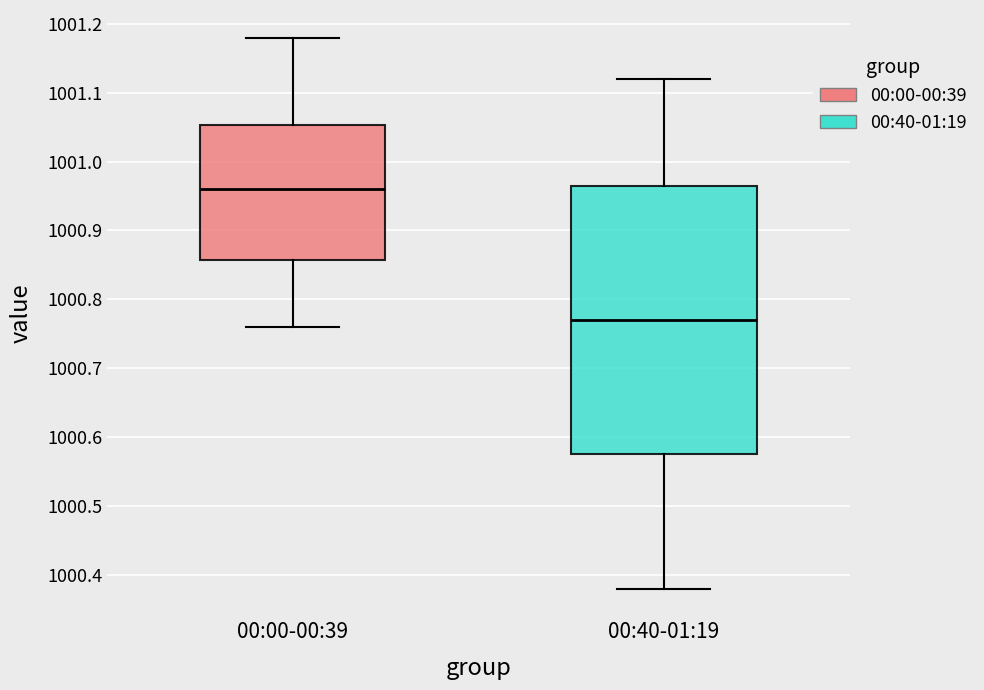

Reading left to right, read every box against the y-axis: the position of its median line, the range the box covers, and the ends of its whiskers. The values are not printed on the chart, so give them approximately, as read against the axis.

00:00-00:39: median 1000.96, box 1000.86 to 1001.05, whiskers 1000.76 to 1001.18
00:40-01:19: median 1000.77, box 1000.58 to 1000.97, whiskers 1000.38 to 1001.12